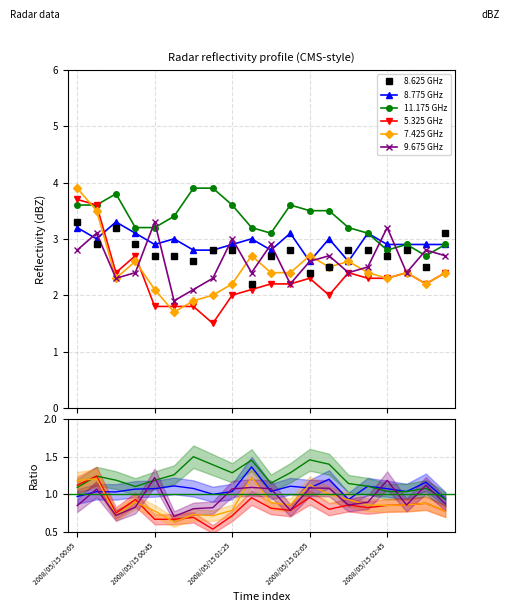

Reading right to left, what are all the values shown in this chart?

8.625: 2008/05/15 03:15=3.1	2008/05/15 03:05=2.5	2008/05/15 02:55=2.8	2008/05/15 02:45=2.7	2008/05/15 02:35=2.8	2008/05/15 02:25=2.8	2008/05/15 02:15=2.5	2008/05/15 02:05=2.4	2008/05/15 01:55=2.8	2008/05/15 01:45=2.7	2008/05/15 01:35=2.2	2008/05/15 01:25=2.8	2008/05/15 01:15=2.8	2008/05/15 01:05=2.6	2008/05/15 00:55=2.7	2008/05/15 00:45=2.7	2008/05/15 00:35=2.9	2008/05/15 00:25=3.2	2008/05/15 00:15=2.9	2008/05/15 00:05=3.3
8.775: 2008/05/15 03:15=2.9	2008/05/15 03:05=2.9	2008/05/15 02:55=2.9	2008/05/15 02:45=2.9	2008/05/15 02:35=3.1	2008/05/15 02:25=2.6	2008/05/15 02:15=3.0	2008/05/15 02:05=2.6	2008/05/15 01:55=3.1	2008/05/15 01:45=2.8	2008/05/15 01:35=3.0	2008/05/15 01:25=2.9	2008/05/15 01:15=2.8	2008/05/15 01:05=2.8	2008/05/15 00:55=3.0	2008/05/15 00:45=2.9	2008/05/15 00:35=3.1	2008/05/15 00:25=3.3	2008/05/15 00:15=3.0	2008/05/15 00:05=3.2
11.175: 2008/05/15 03:15=2.9	2008/05/15 03:05=2.7	2008/05/15 02:55=2.9	2008/05/15 02:45=2.8	2008/05/15 02:35=3.1	2008/05/15 02:25=3.2	2008/05/15 02:15=3.5	2008/05/15 02:05=3.5	2008/05/15 01:55=3.6	2008/05/15 01:45=3.1	2008/05/15 01:35=3.2	2008/05/15 01:25=3.6	2008/05/15 01:15=3.9	2008/05/15 01:05=3.9	2008/05/15 00:55=3.4	2008/05/15 00:45=3.2	2008/05/15 00:35=3.2	2008/05/15 00:25=3.8	2008/05/15 00:15=3.6	2008/05/15 00:05=3.6
5.325: 2008/05/15 03:15=2.4	2008/05/15 03:05=2.2	2008/05/15 02:55=2.4	2008/05/15 02:45=2.3	2008/05/15 02:35=2.3	2008/05/15 02:25=2.4	2008/05/15 02:15=2.0	2008/05/15 02:05=2.3	2008/05/15 01:55=2.2	2008/05/15 01:45=2.2	2008/05/15 01:35=2.1	2008/05/15 01:25=2.0	2008/05/15 01:15=1.5	2008/05/15 01:05=1.8	2008/05/15 00:55=1.8	2008/05/15 00:45=1.8	2008/05/15 00:35=2.7	2008/05/15 00:25=2.4	2008/05/15 00:15=3.6	2008/05/15 00:05=3.7
7.425: 2008/05/15 03:15=2.4	2008/05/15 03:05=2.2	2008/05/15 02:55=2.4	2008/05/15 02:45=2.3	2008/05/15 02:35=2.4	2008/05/15 02:25=2.6	2008/05/15 02:15=2.5	2008/05/15 02:05=2.7	2008/05/15 01:55=2.4	2008/05/15 01:45=2.4	2008/05/15 01:35=2.7	2008/05/15 01:25=2.2	2008/05/15 01:15=2.0	2008/05/15 01:05=1.9	2008/05/15 00:55=1.7	2008/05/15 00:45=2.1	2008/05/15 00:35=2.6	2008/05/15 00:25=2.3	2008/05/15 00:15=3.5	2008/05/15 00:05=3.9
9.675: 2008/05/15 03:15=2.7	2008/05/15 03:05=2.8	2008/05/15 02:55=2.4	2008/05/15 02:45=3.2	2008/05/15 02:35=2.5	2008/05/15 02:25=2.4	2008/05/15 02:15=2.7	2008/05/15 02:05=2.6	2008/05/15 01:55=2.2	2008/05/15 01:45=2.9	2008/05/15 01:35=2.4	2008/05/15 01:25=3.0	2008/05/15 01:15=2.3	2008/05/15 01:05=2.1	2008/05/15 00:55=1.9	2008/05/15 00:45=3.3	2008/05/15 00:35=2.4	2008/05/15 00:25=2.3	2008/05/15 00:15=3.1	2008/05/15 00:05=2.8